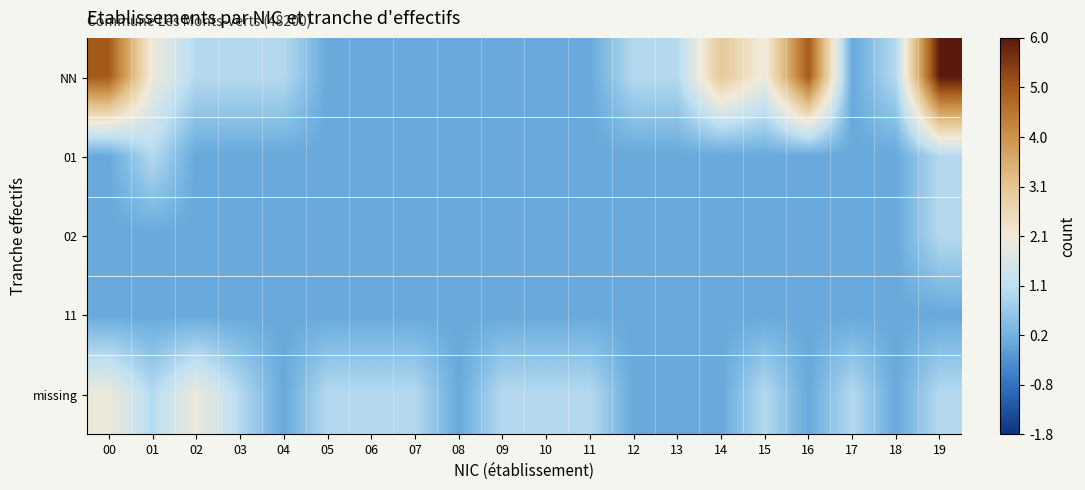

What is the spread (max minus min) of values at 05?

1